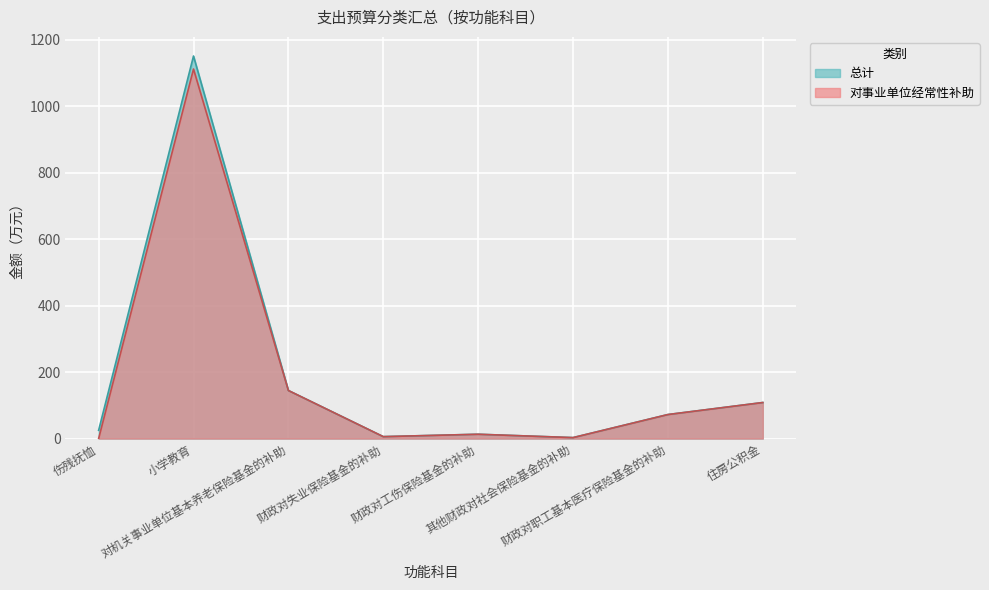

At which label does 总计 first exceed 72?

小学教育